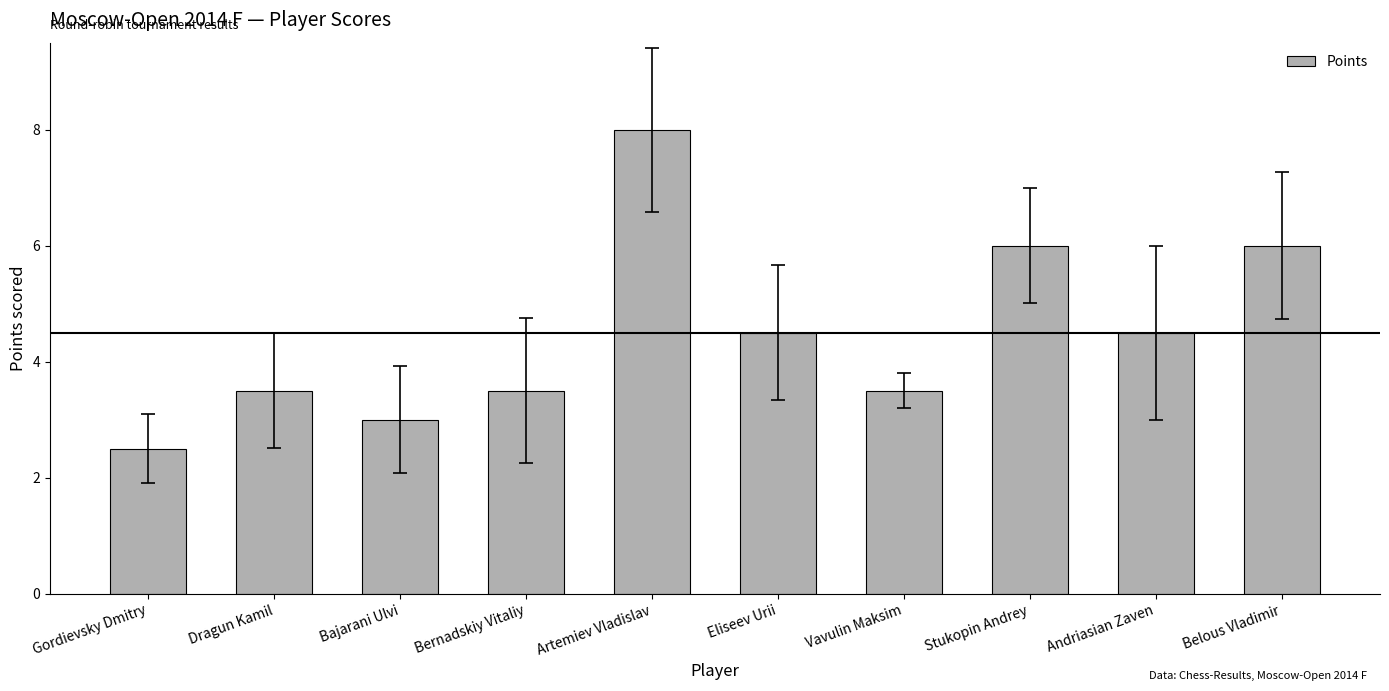

What is the label of the 8th bar from the left?

Stukopin Andrey